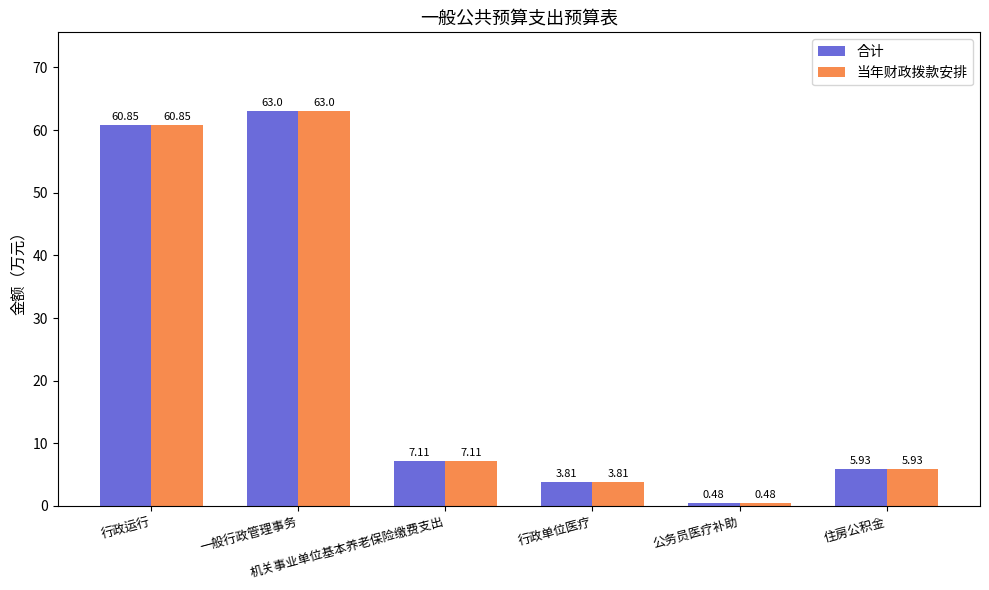

True or false: 当年财政拨款安排 has a value of 3.8 at 行政单位医疗.

True